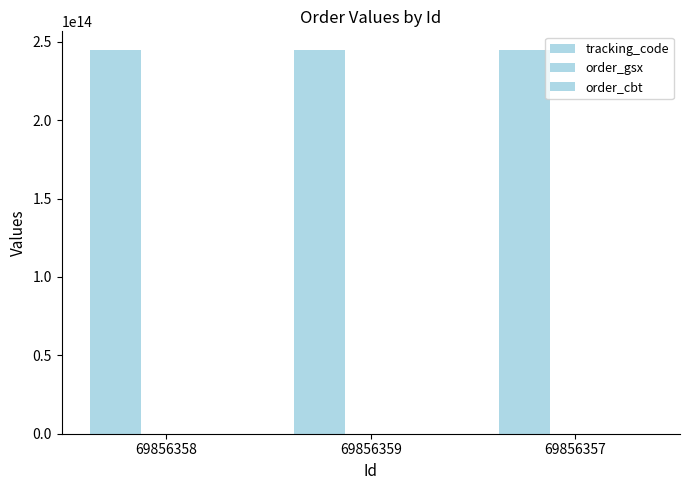

What is the smallest value displayed?

583435